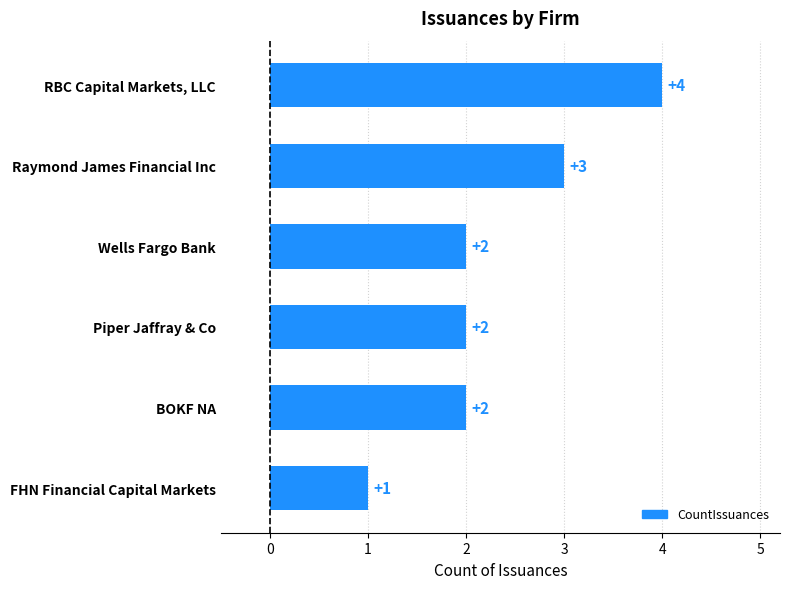

Which has a higher value, FHN Financial Capital Markets or RBC Capital Markets, LLC?

RBC Capital Markets, LLC